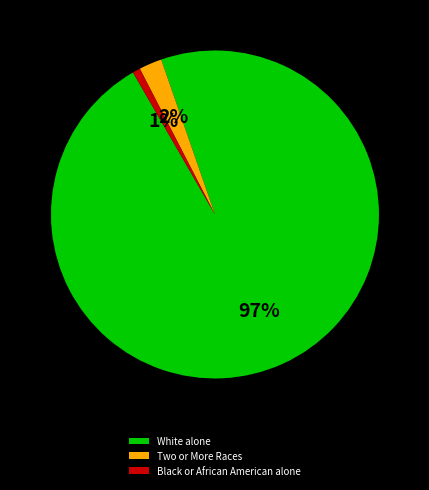

Is the sum of Black or African American alone and White alone greater than half?

Yes